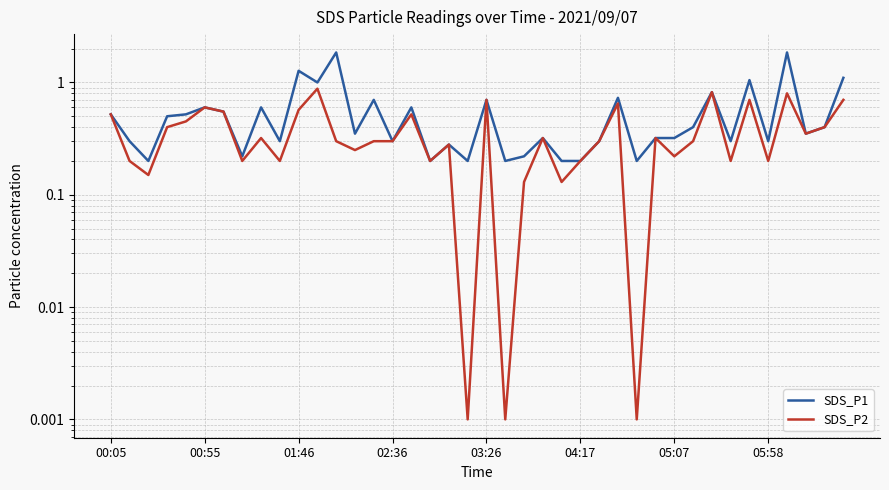

The SDS_P1 series shows 0.1 at 28. True or false?

False